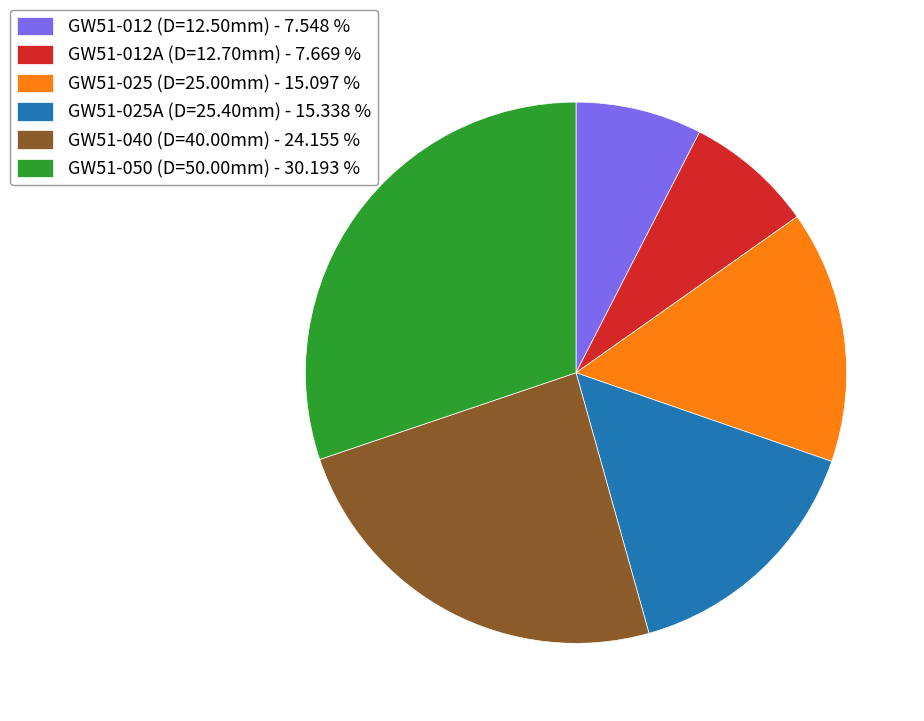

Is there a majority slice in this chart?

No